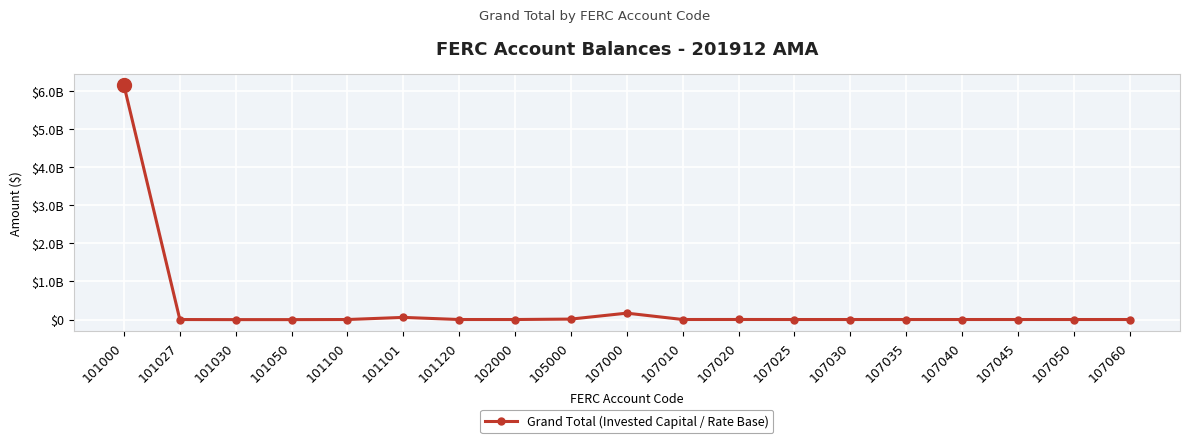

At which category does the data reach its first local valley?

101030